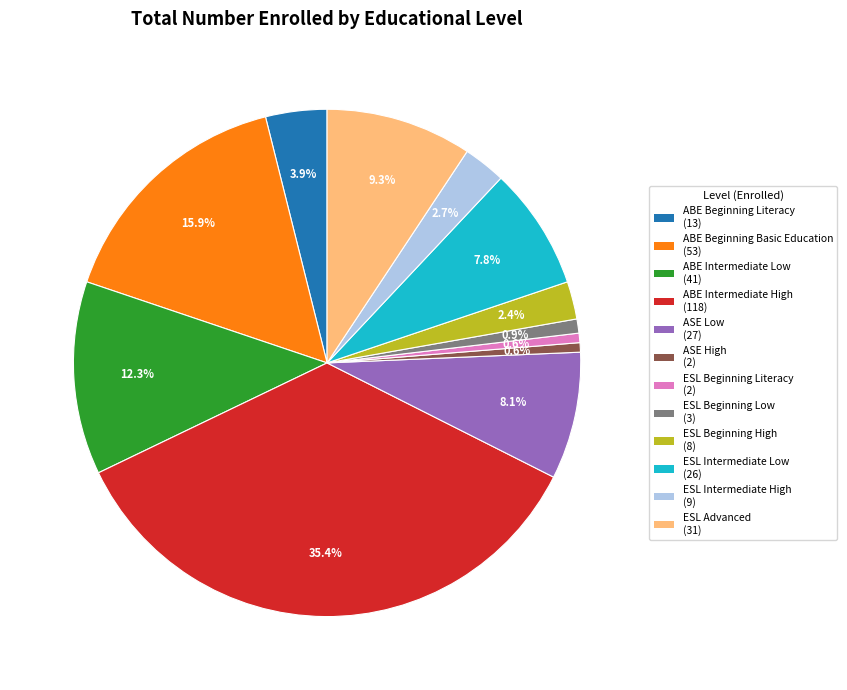

To the nearest percent, what portion does ESL Beginning Low represent?

1%